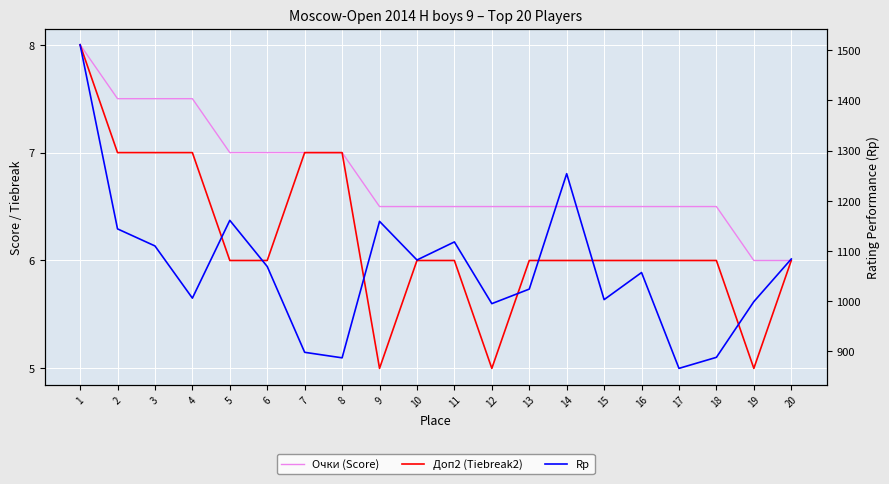

What is the maximum value for Доп2 (Tiebreak2)?

8.0